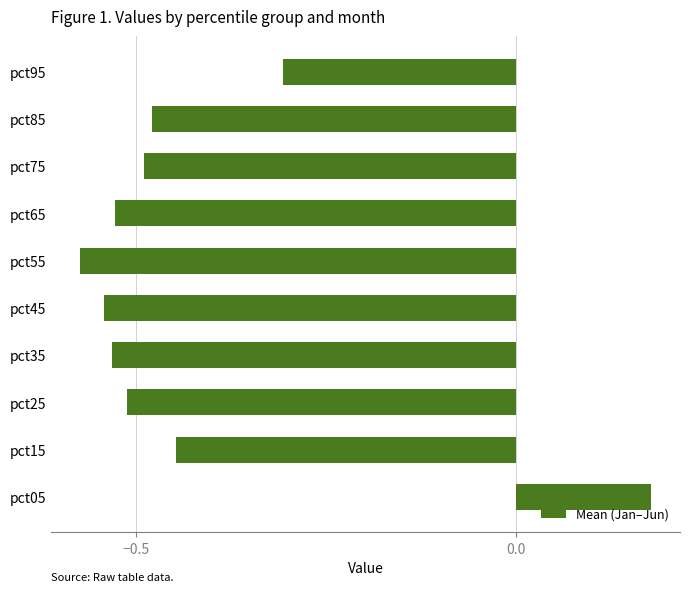

What is the sum of all values?

-4.2